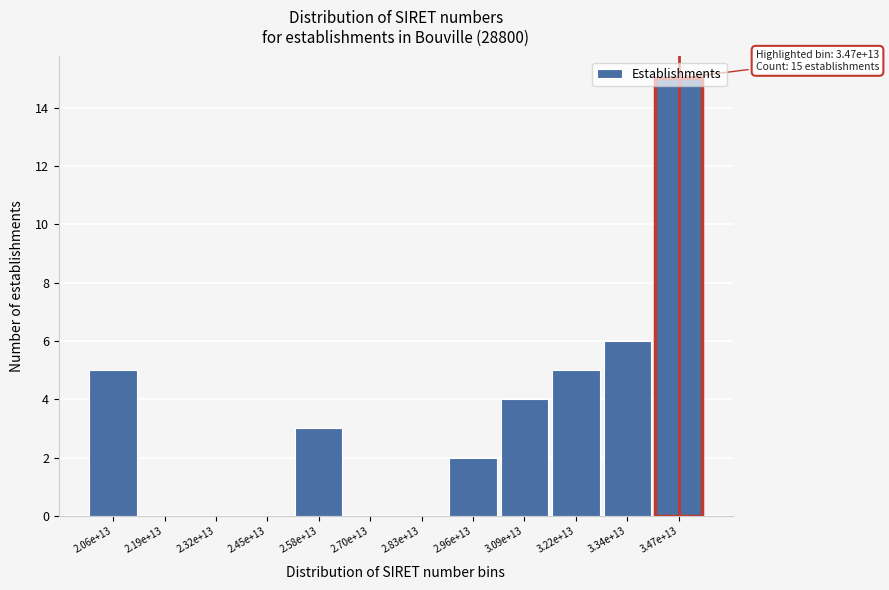

Which label corresponds to the largest value in the chart?

3.47e+13